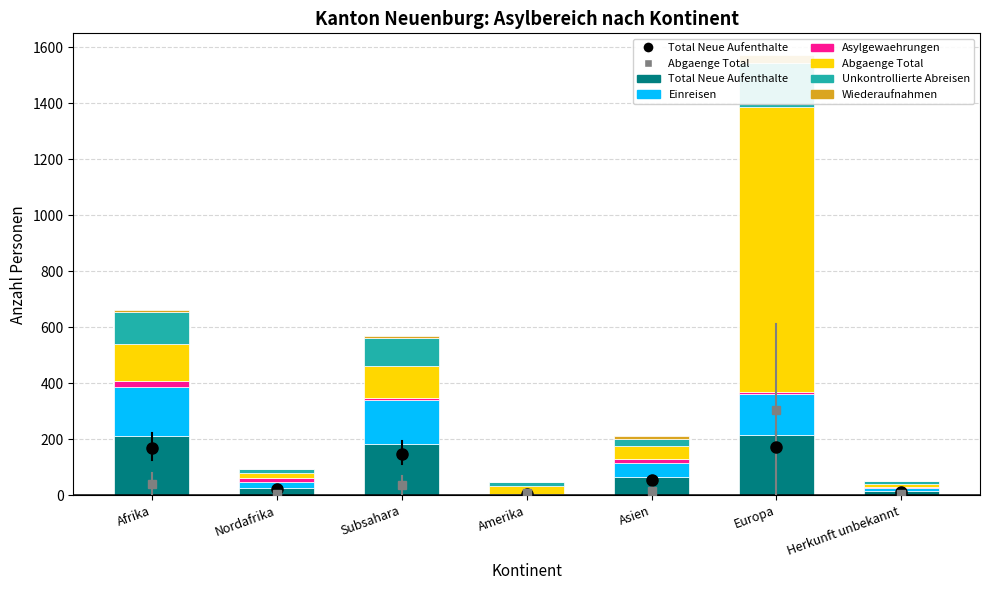

At which category is the sum across all series the highest?

Europa